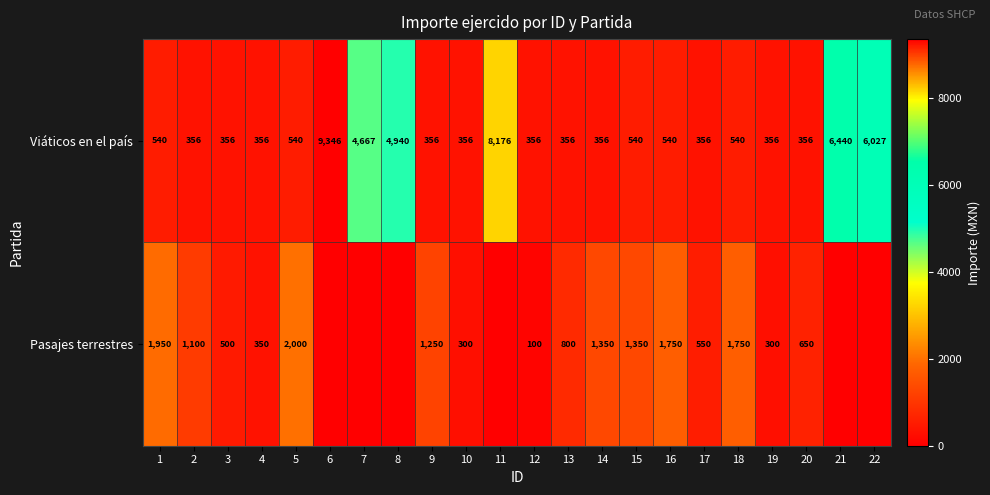

At which category does the chart reach its minimum across all series?

6